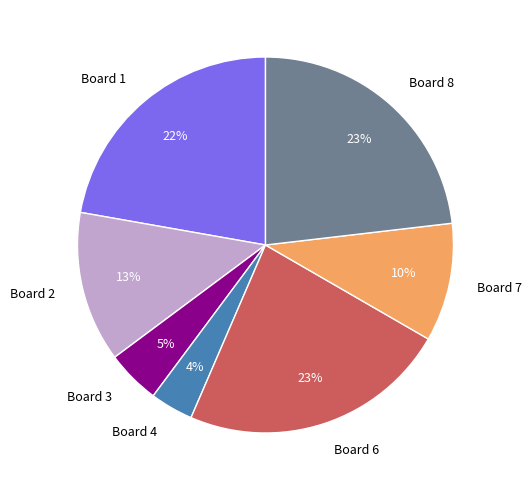

Which category has the smallest portion of the pie?

Board 4